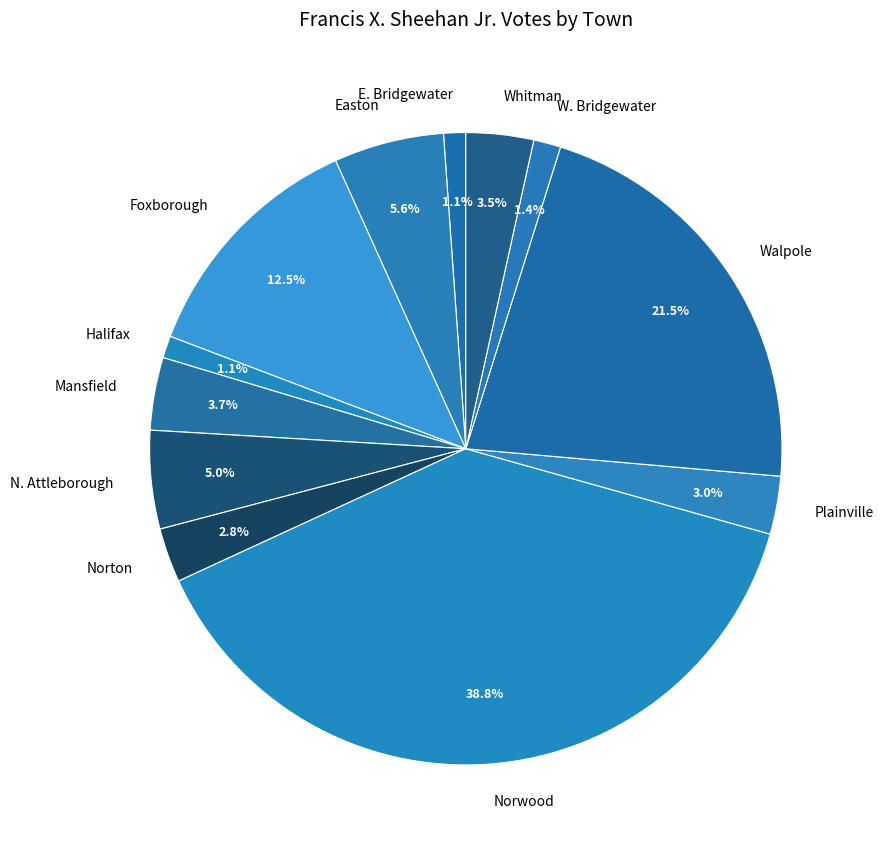

Is there a majority slice in this chart?

No